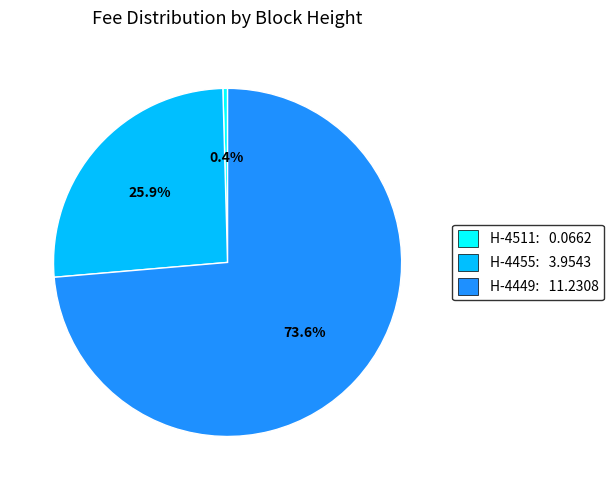

What portion of the pie excludes H-4455: 3.9543?

74.1%